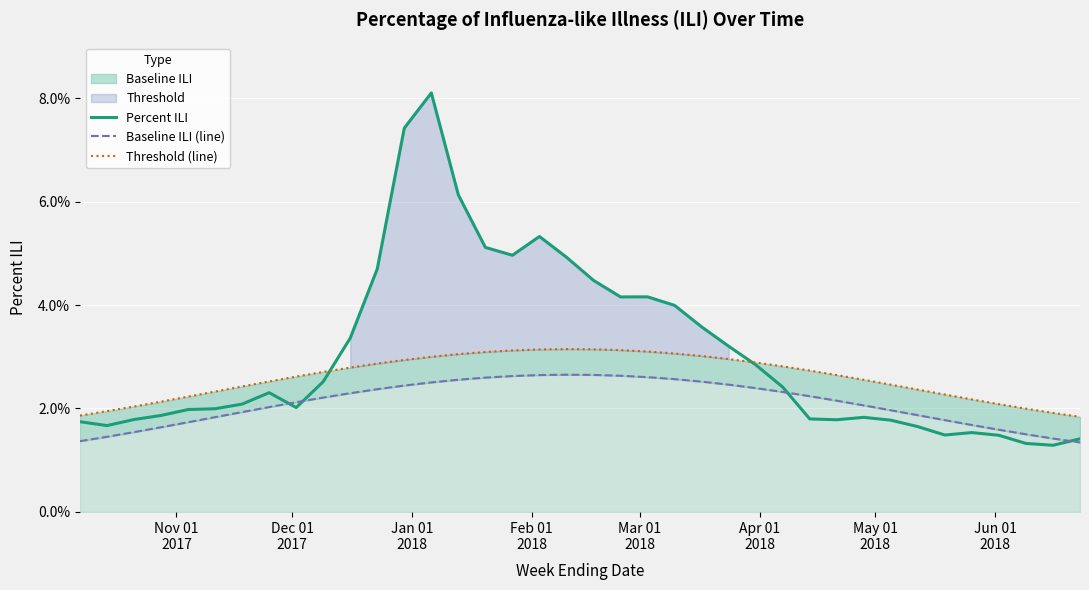

Is the value of Percent ILI at 16 greater than the value of Baseline ILI (line) at 24?

Yes